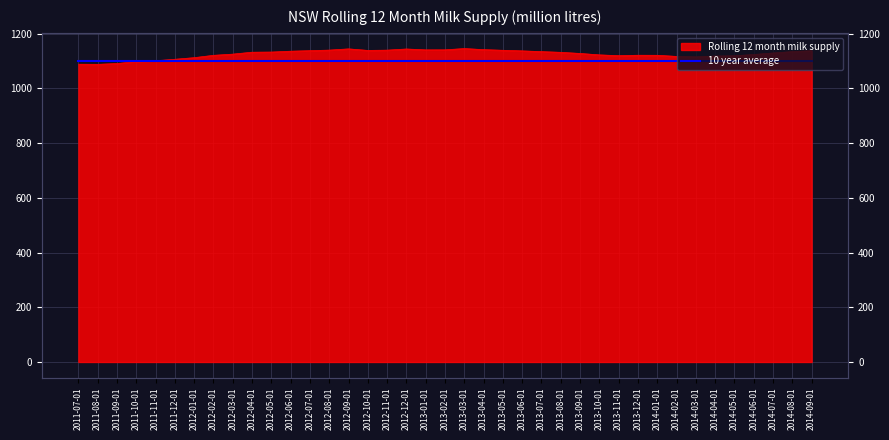

How many interior local valleys (lower than both neighbors) does the data have?

5